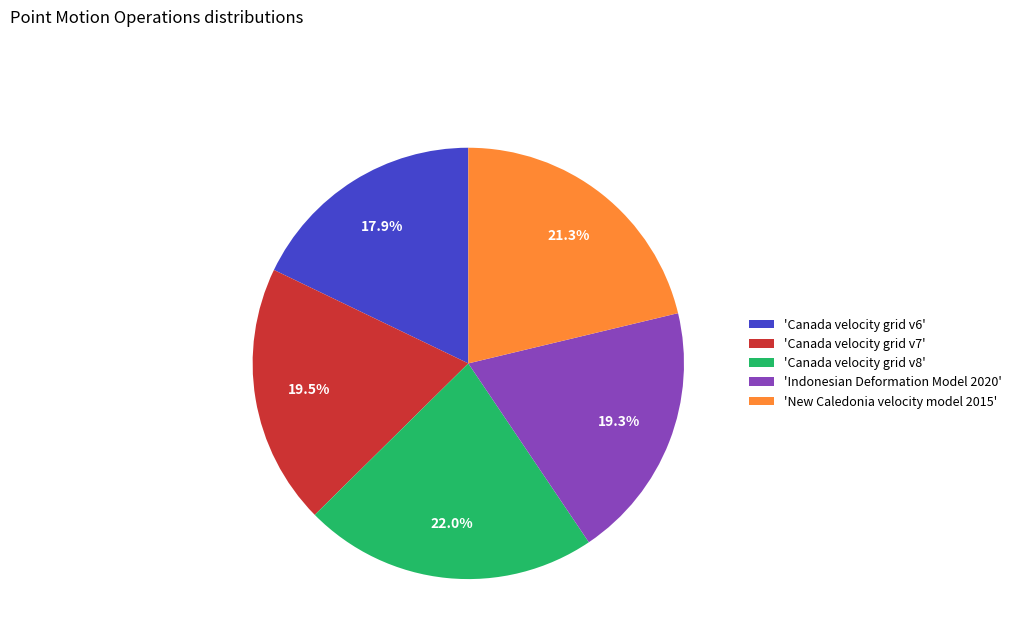

Approximately how many times larger is the value at 'Canada velocity grid v8' compared to 'Indonesian Deformation Model 2020'?

1.1